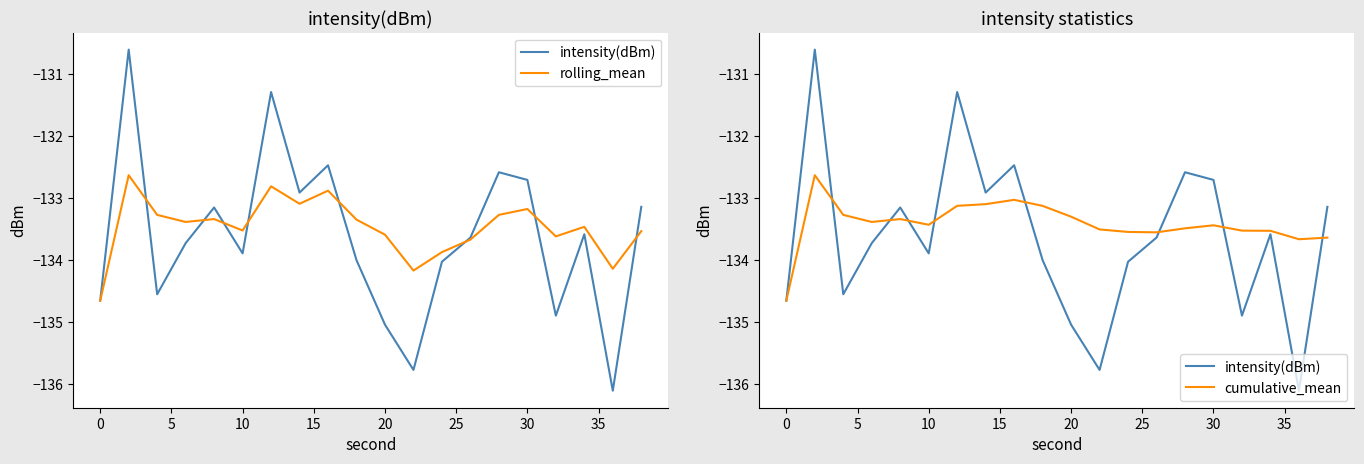

Which series has the largest range (max minus min)?

intensity(dBm)